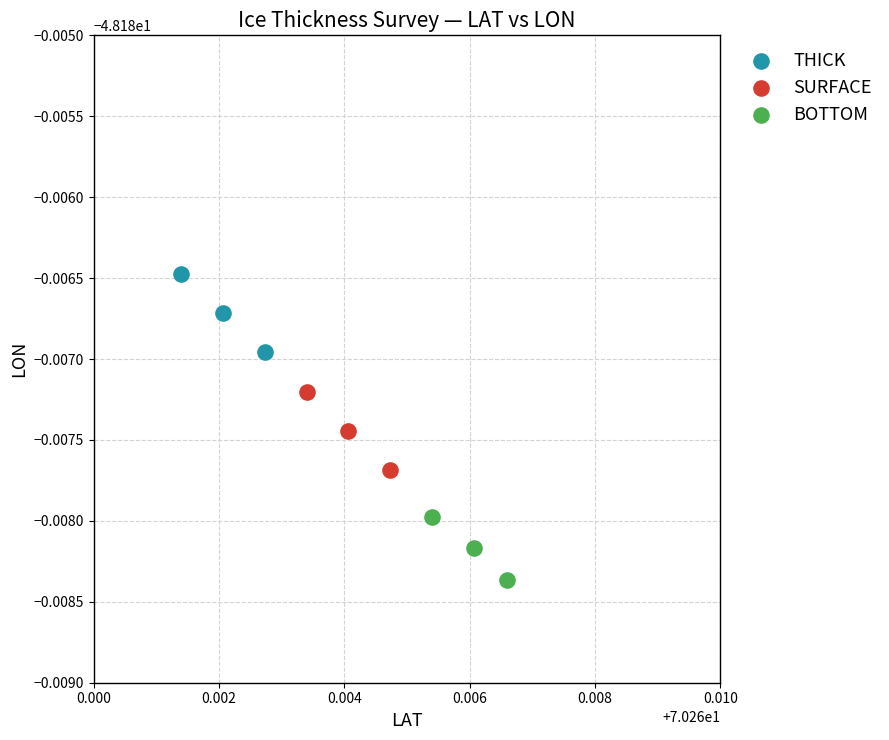

What are all the series names shown in the legend?

THICK, SURFACE, BOTTOM